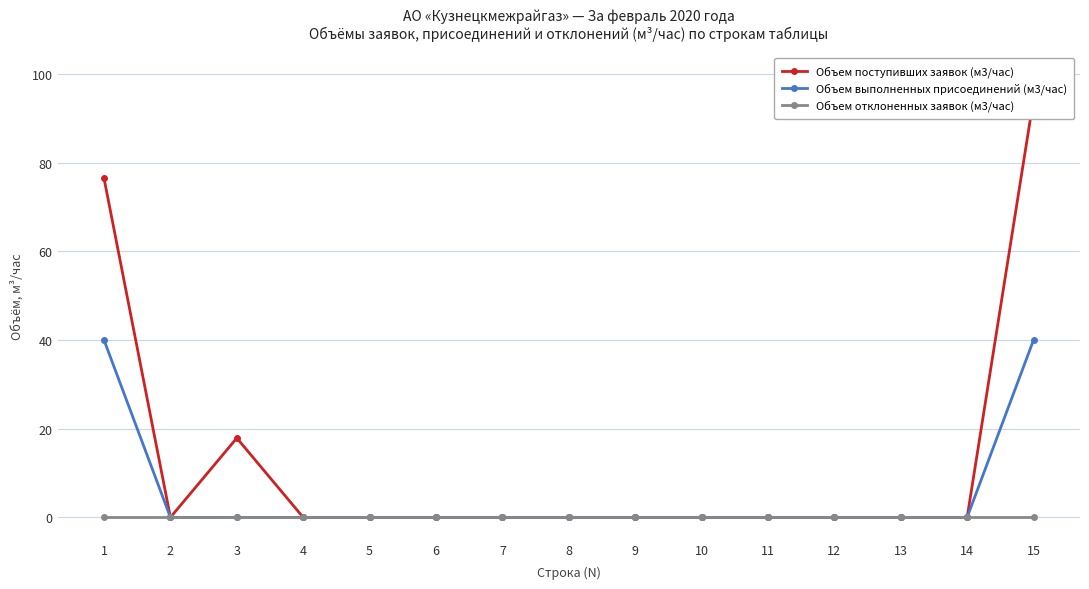

Reading right to left, extract all data points from this chart.

Объем поступивших заявок (м3/час): 94.4	0.0	0.0	0.0	0.0	0.0	0.0	0.0	0.0	0.0	0.0	0.0	17.9	0.0	76.5
Объем выполненных присоединений (м3/час): 40.0	0.0	0.0	0.0	0.0	0.0	0.0	0.0	0.0	0.0	0.0	0.0	0.0	0.0	40.0
Объем отклоненных заявок (м3/час): 0.0	0.0	0.0	0.0	0.0	0.0	0.0	0.0	0.0	0.0	0.0	0.0	0.0	0.0	0.0